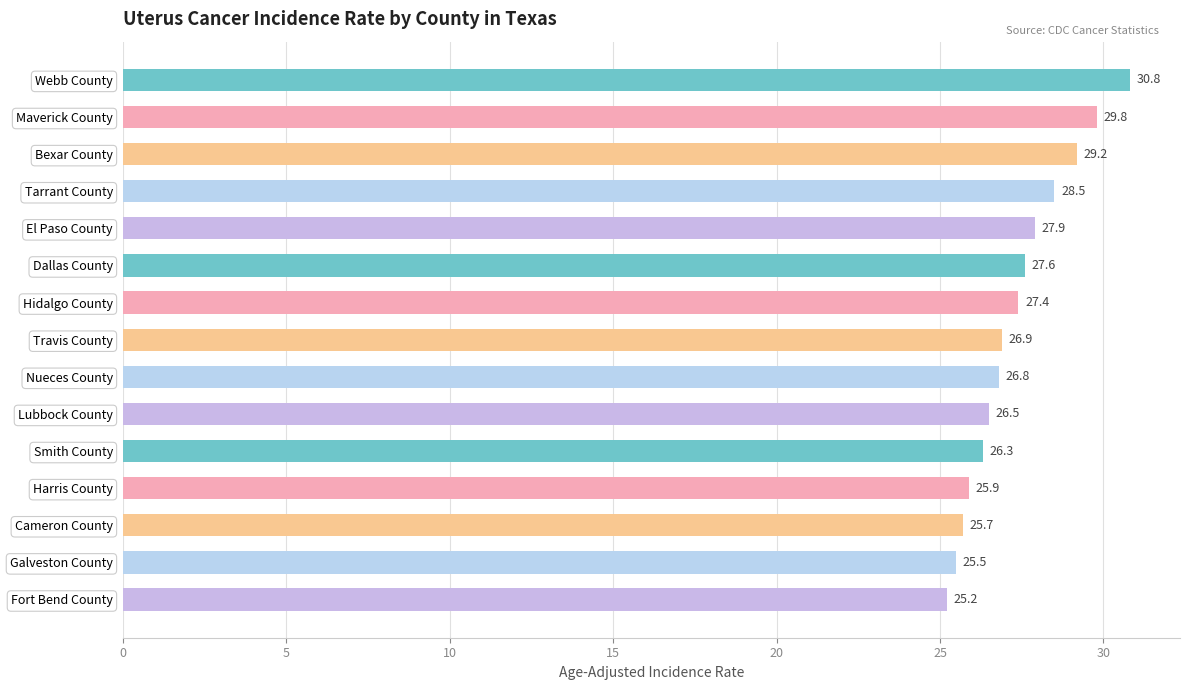

Are the bars horizontal?

Yes